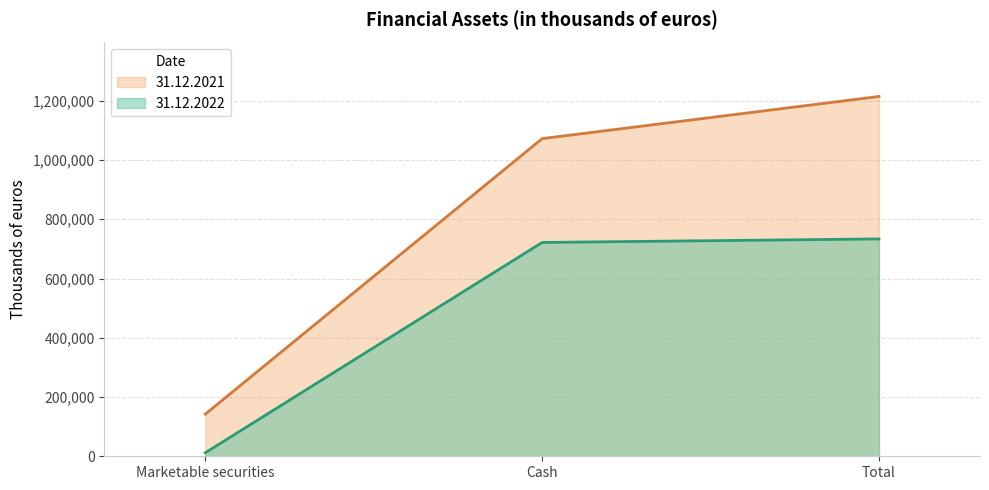

What is the label of the 2nd point from the left?

Cash